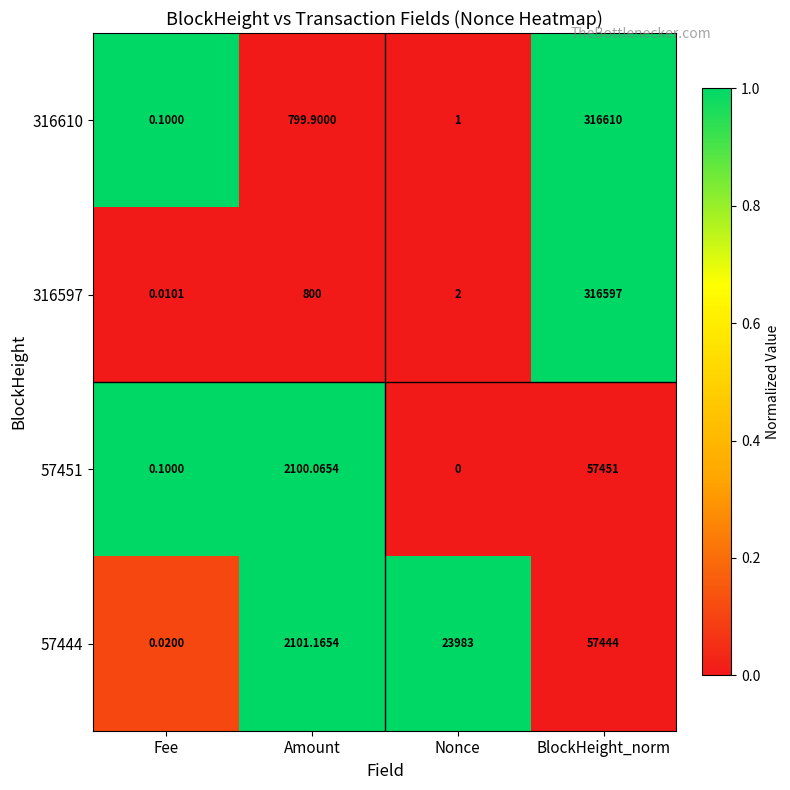

Rank the categories by 316610 value from highest to lowest.

BlockHeight_norm, Amount, Nonce, Fee